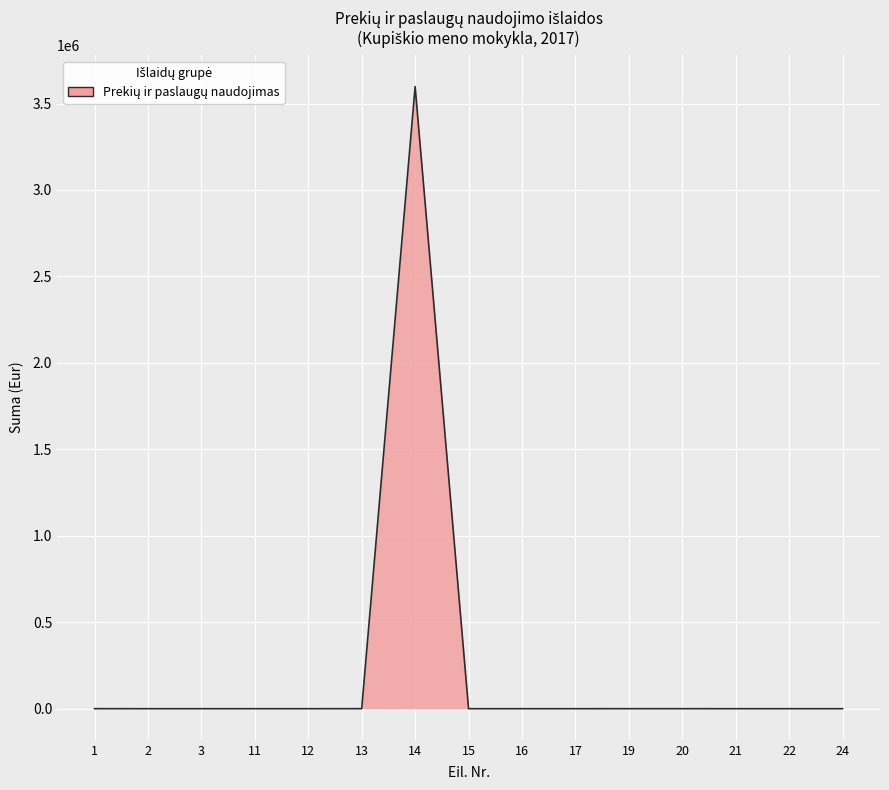

Is it true that the value at 12 is 0.0?

True